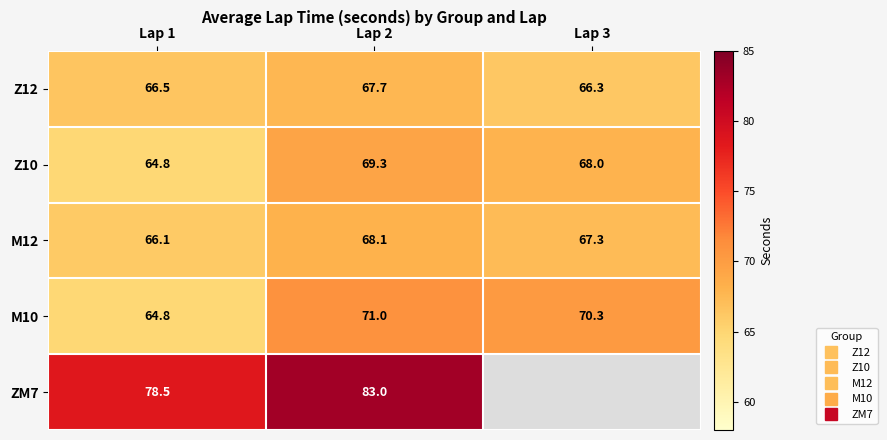

What is the spread (max minus min) of values at Lap 1?

13.7